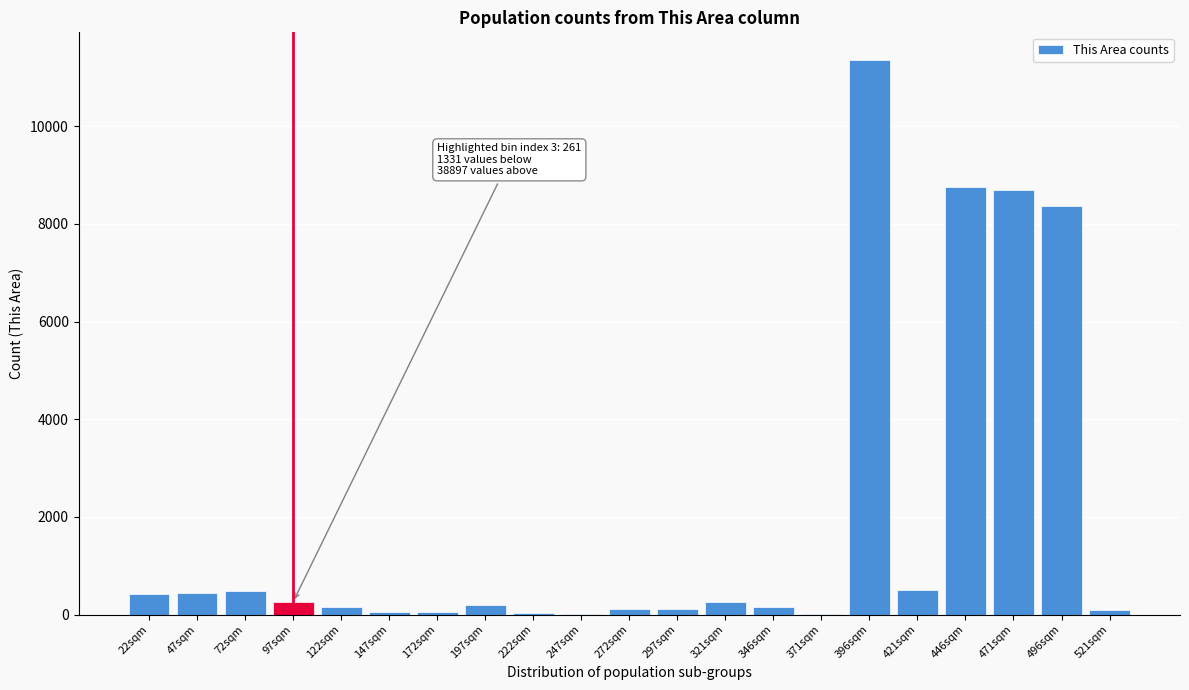

At which category does the chart reach its peak across all series?

396sqm